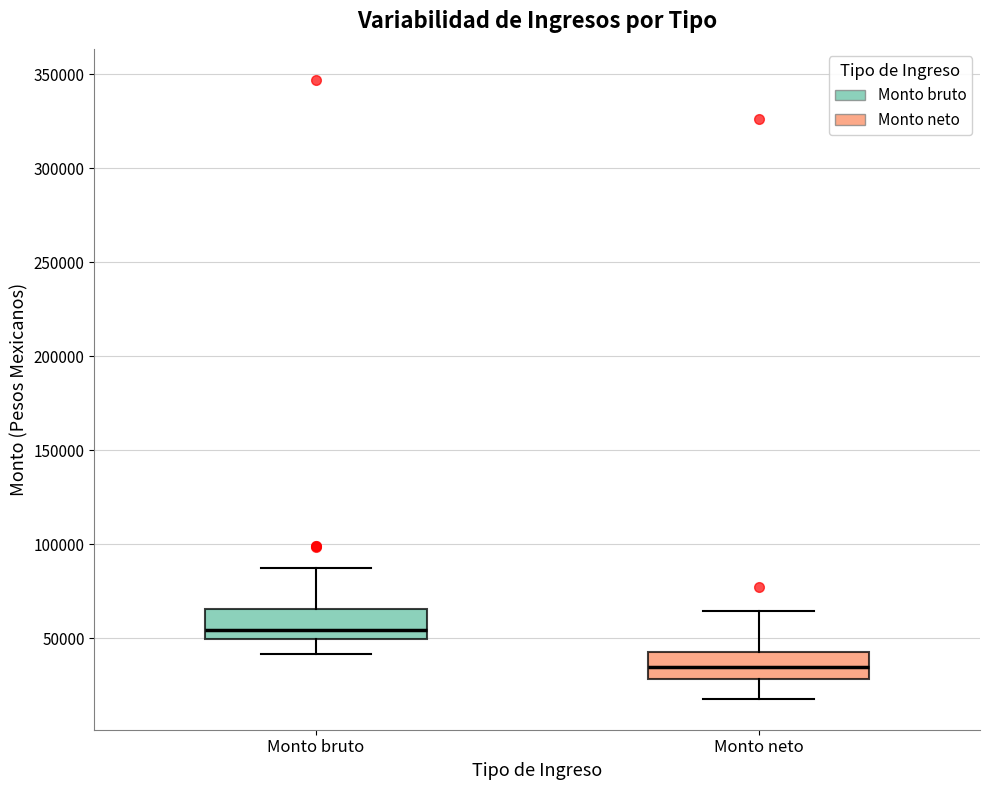

Where does the median line of the box for Monto neto sit on the y-axis? The values are not printed on the chart, so give them approximately, as read against the axis.

35000